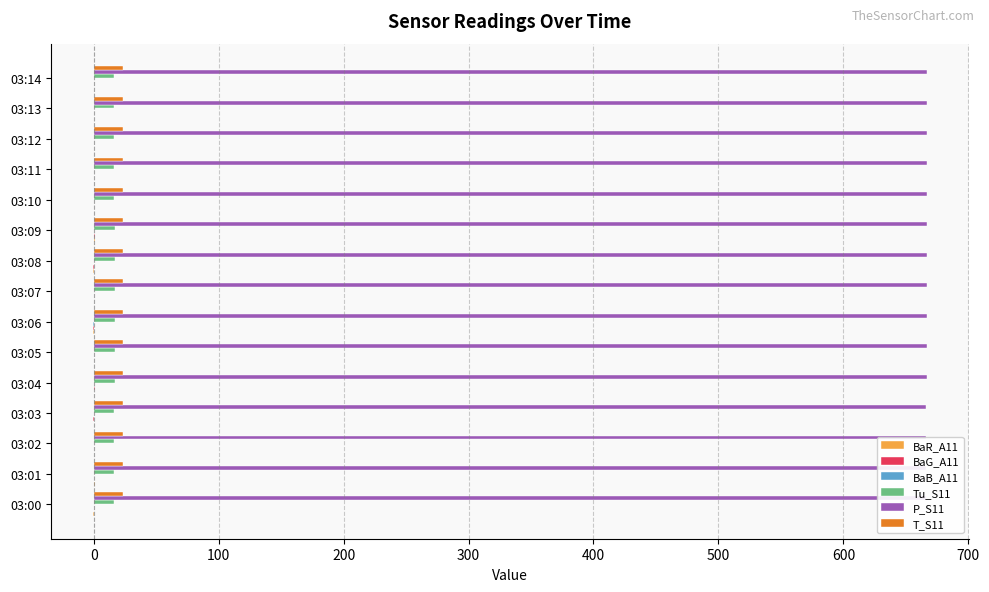

The value of BaB_A11 at 03:07 is 0.4. True or false?

False